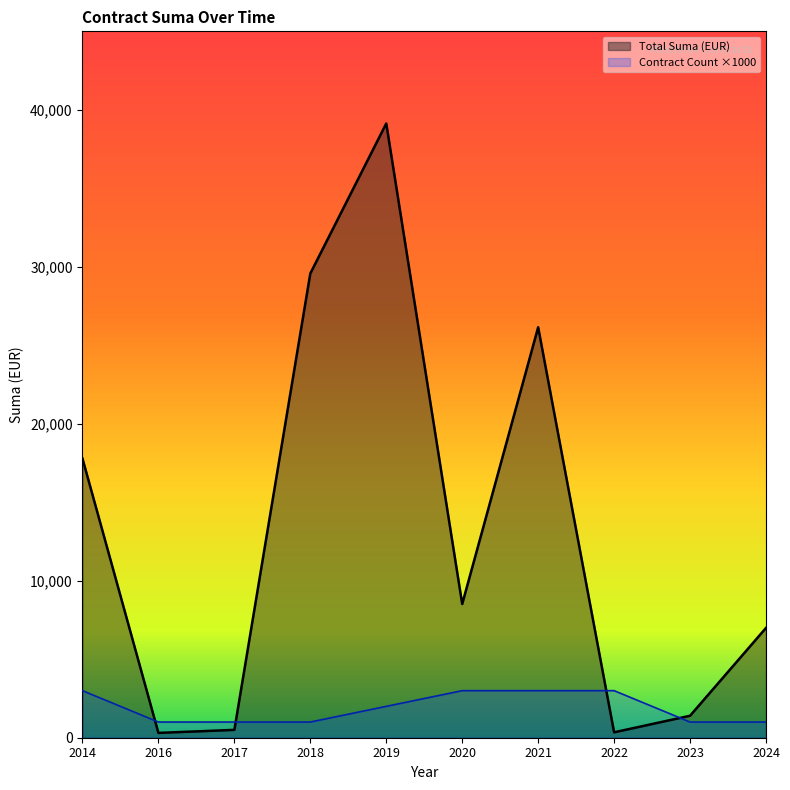

At which category does the chart reach its peak across all series?

2019